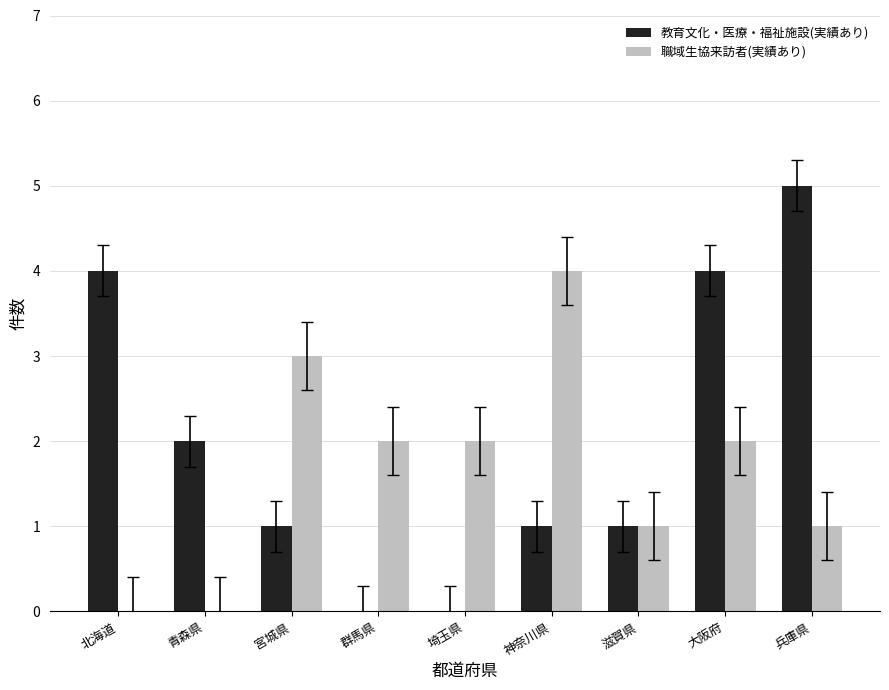

Are the bars horizontal?

No